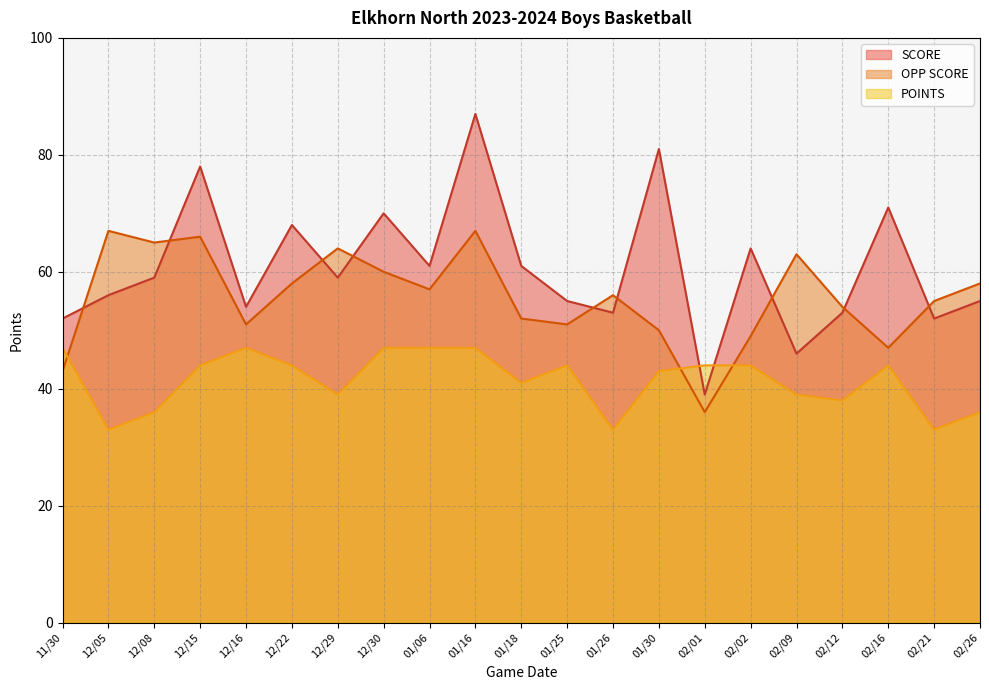

True or false: POINTS has a value of 44 at 02/16.

True